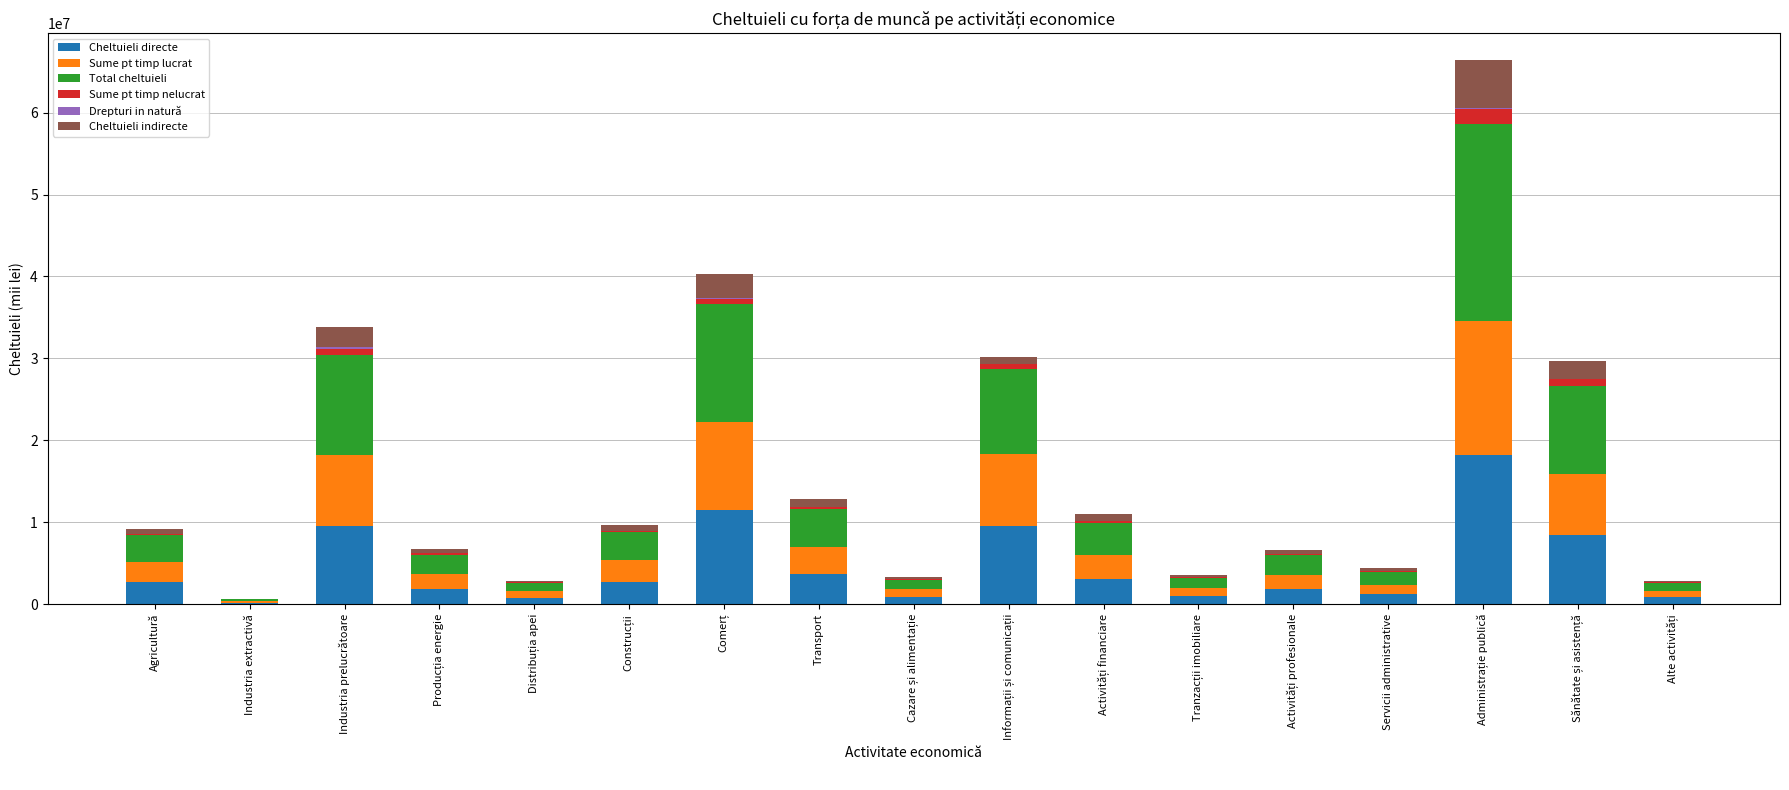

True or false: Cheltuieli directe has a value of 2670775.1 at Agricultură.

True